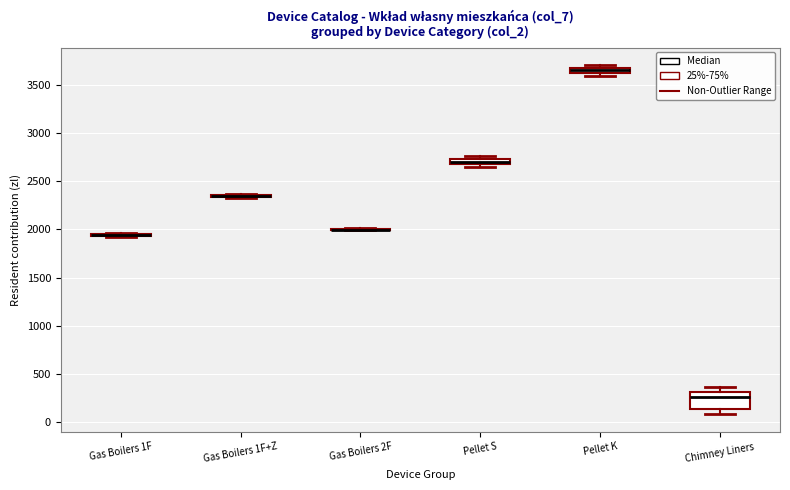

Which box is the tallest, from its lower edge to its upper edge?

Chimney Liners